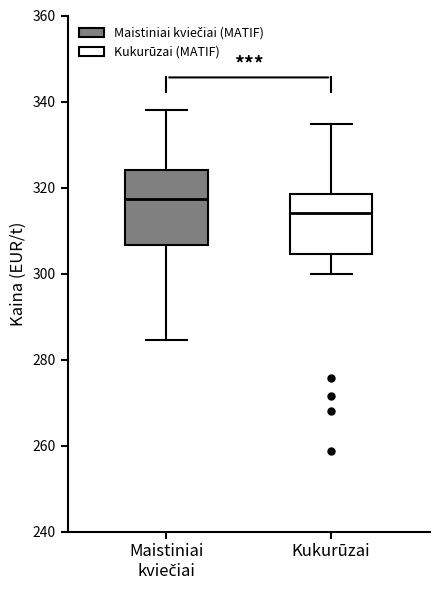

Which box has the lowest median line?

Kukurūzai